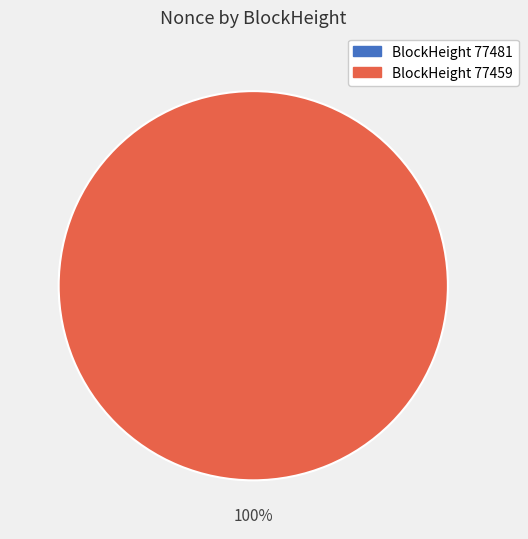

What is the smallest slice in the pie chart?

77481